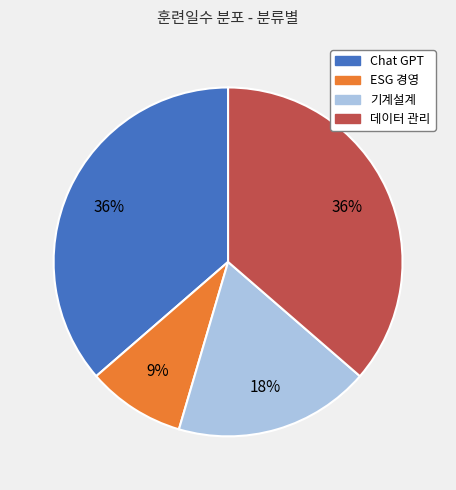

To the nearest percent, what is the difference between the largest and smallest slice percentages?

27%